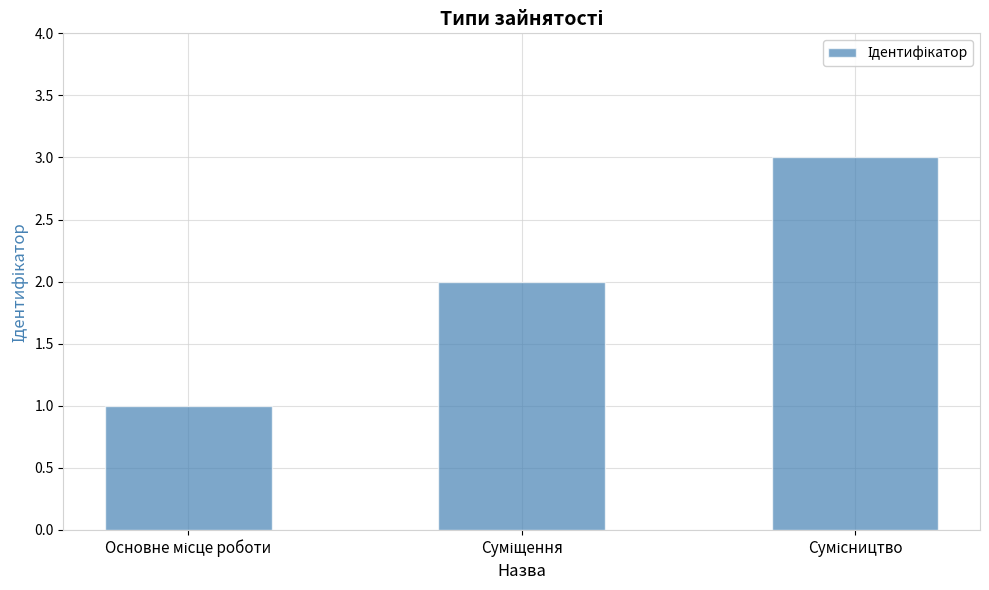

Reading left to right, what are all the values shown in this chart?

1	2	3